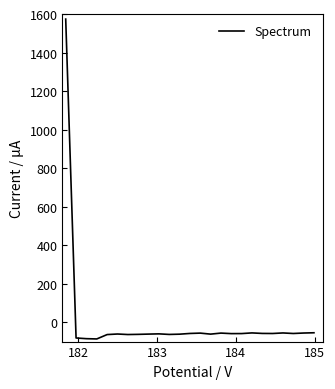

What is the difference between the second highest and second lowest values?

30.7